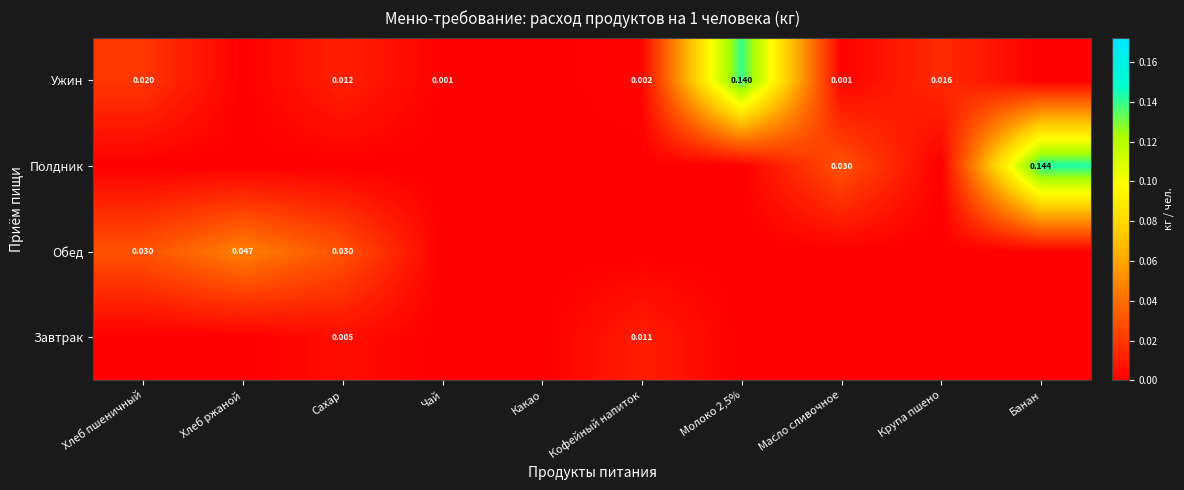

The Обед series shows 0.1 at Хлеб ржаной. True or false?

False